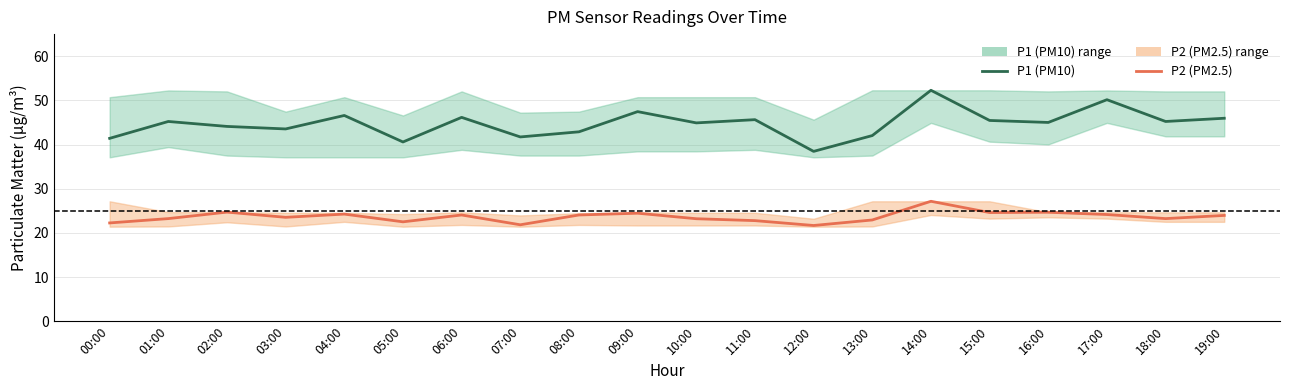

True or false: P2 (PM2.5) and P1 (PM10) cross at least once.

False